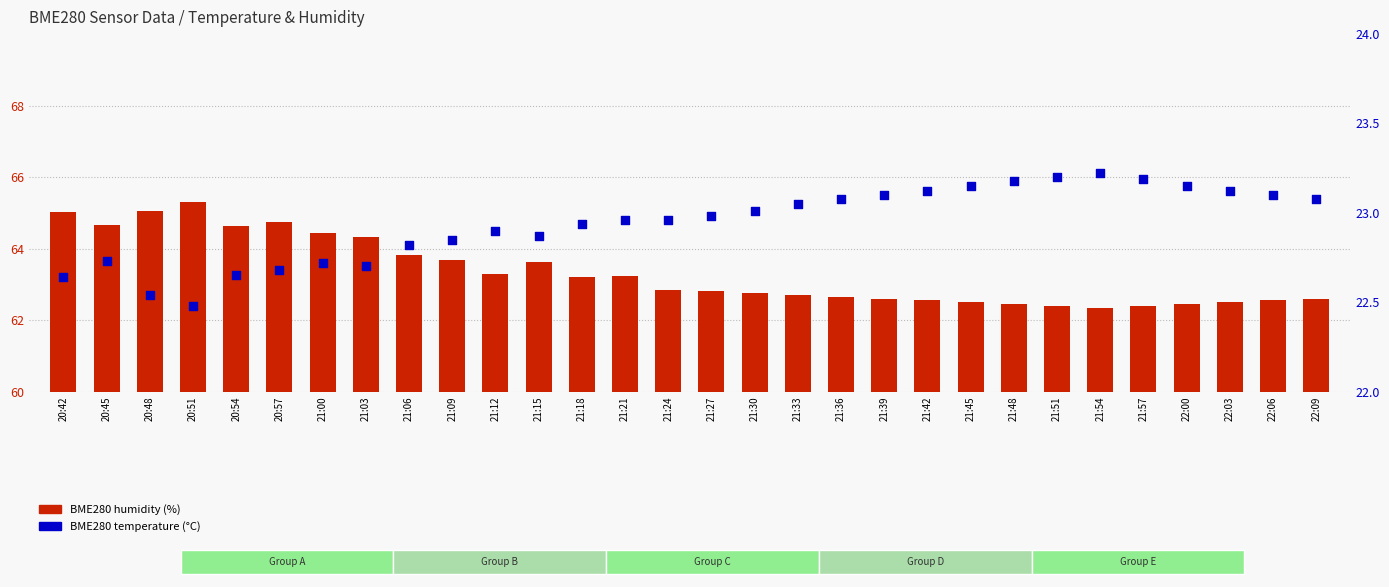

Is the value of BME280 humidity (%) at 21:54 greater than the value of BME280 temperature (°C) at 21:42?

Yes